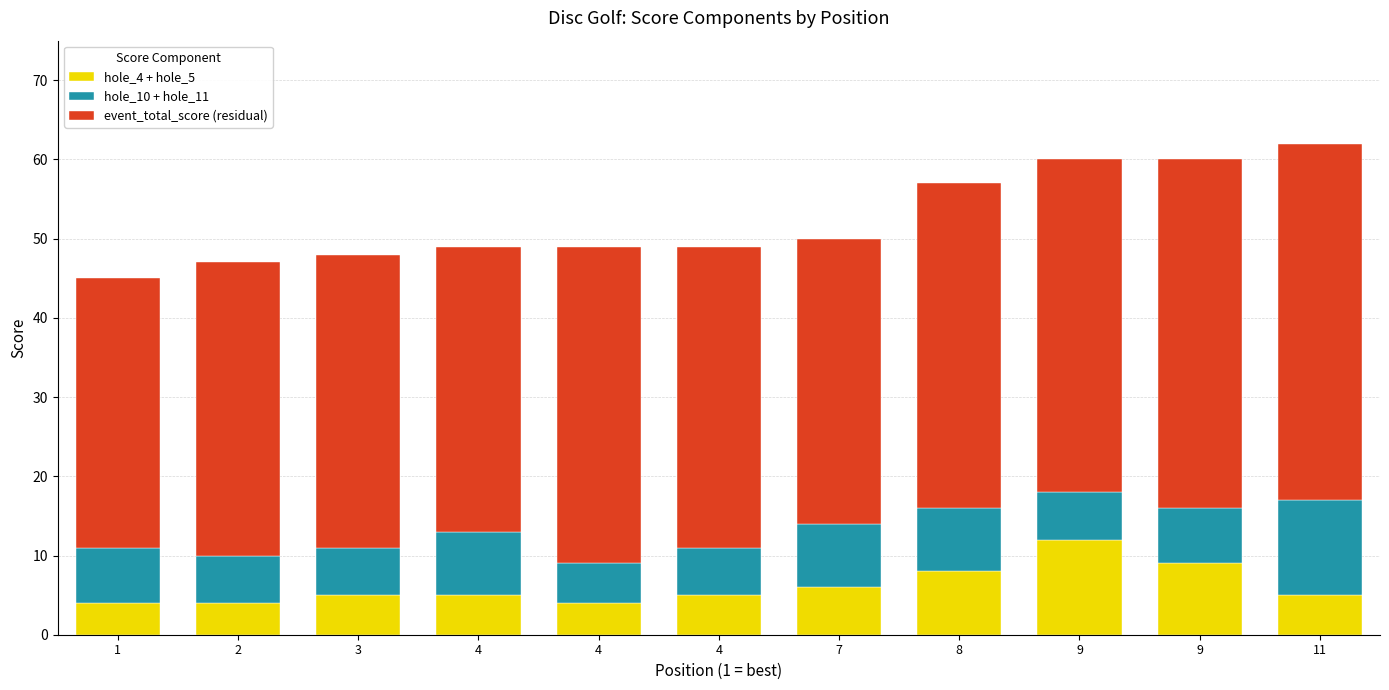

Count the number of categories in the chart.

11